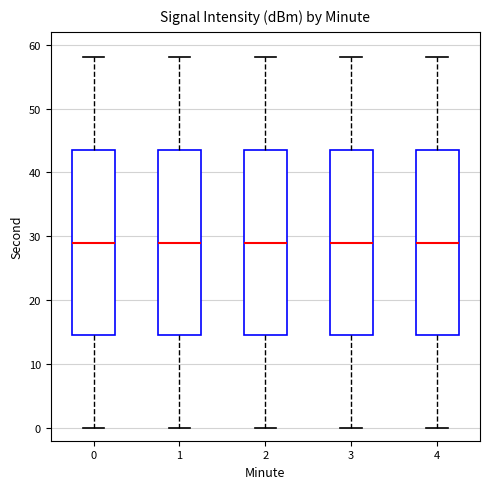

Reading left to right, read every box against the y-axis: the position of its median line, the range the box covers, and the ends of its whiskers. The values are not printed on the chart, so give them approximately, as read against the axis.

0: median 29, box 15 to 44, whiskers 0 to 58
1: median 29, box 15 to 44, whiskers 0 to 58
2: median 29, box 15 to 44, whiskers 0 to 58
3: median 29, box 15 to 44, whiskers 0 to 58
4: median 29, box 15 to 44, whiskers 0 to 58